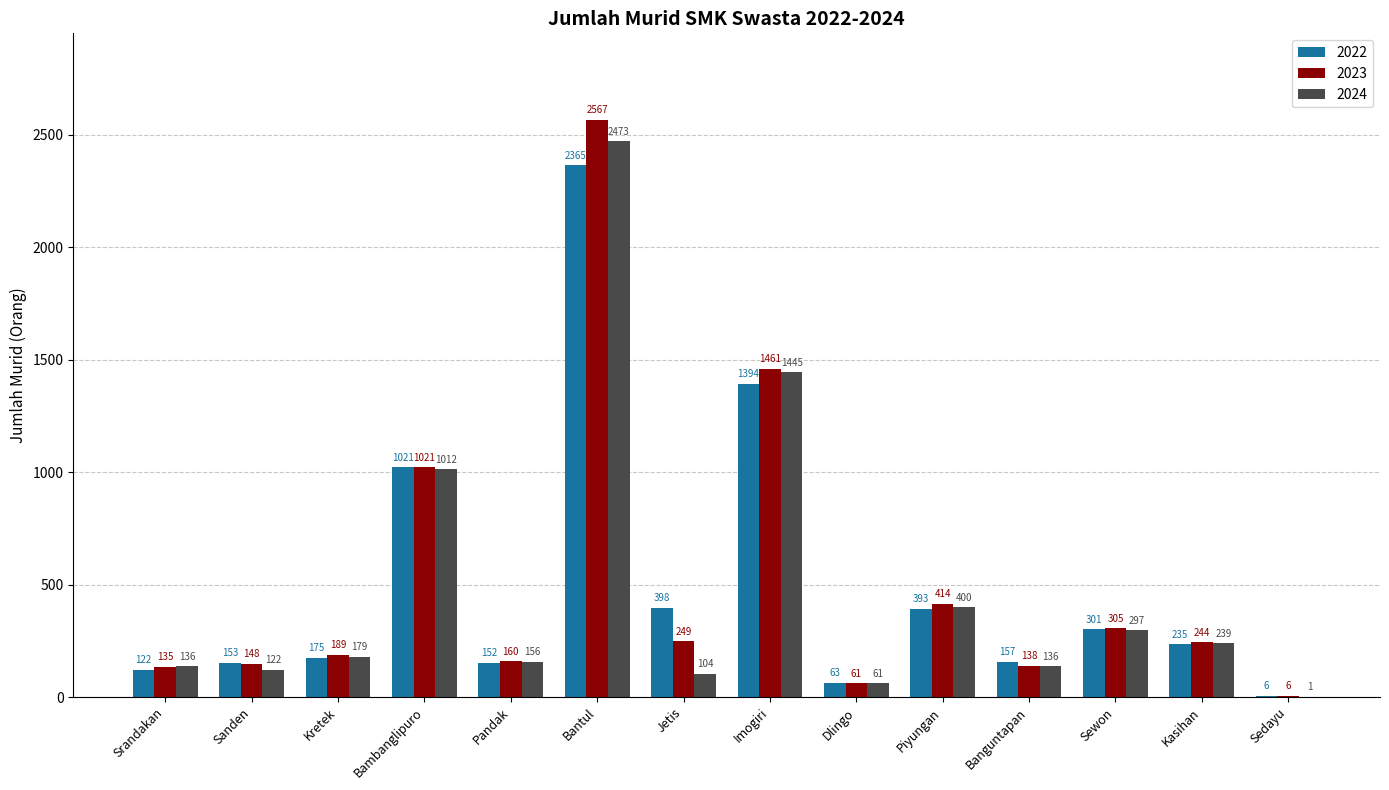

Is the value of 2024 at Jetis greater than the value of 2023 at Kretek?

No